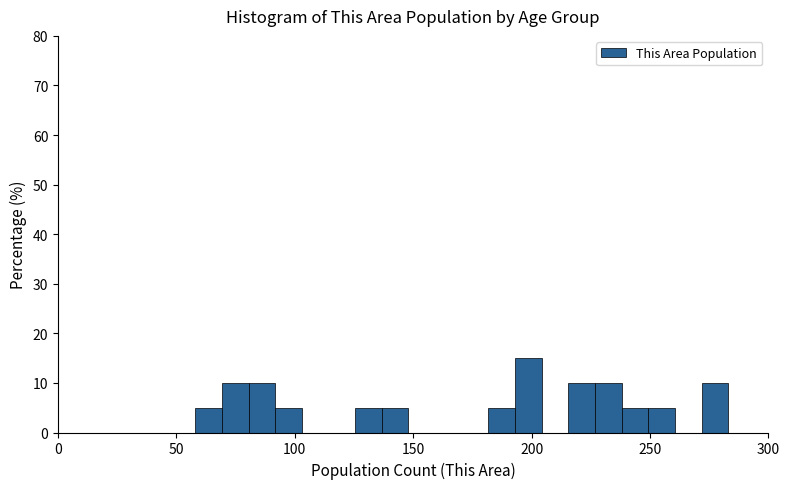

Around what value on the x-axis is the tallest bar? Give the approximate position of its centre, as read against the axis.

200